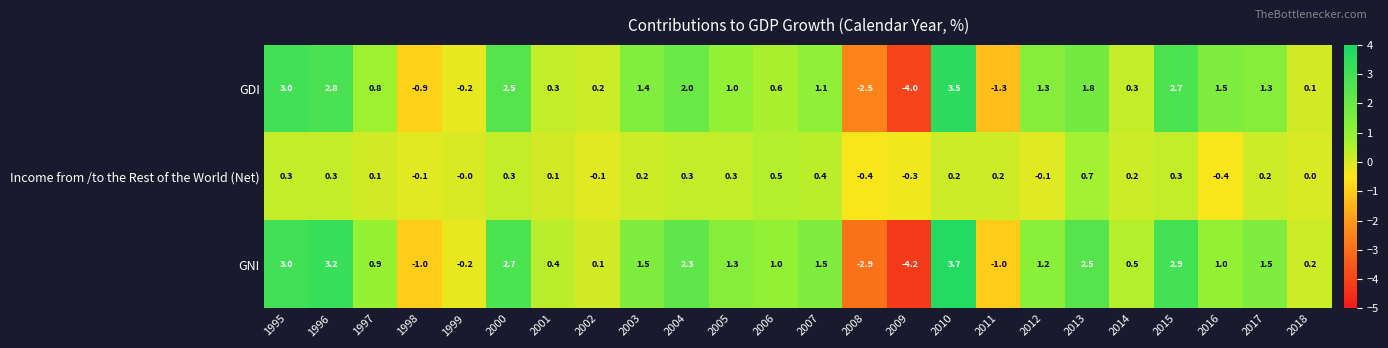

Which series has the widest spread of values?

GNI